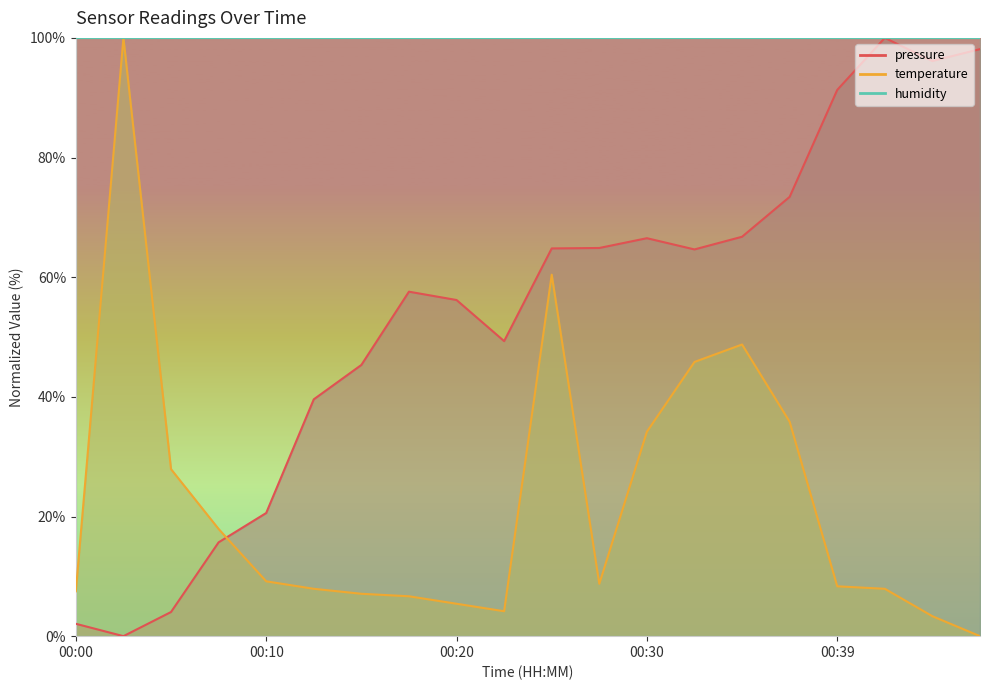

At which category does the chart reach its minimum across all series?

00:03